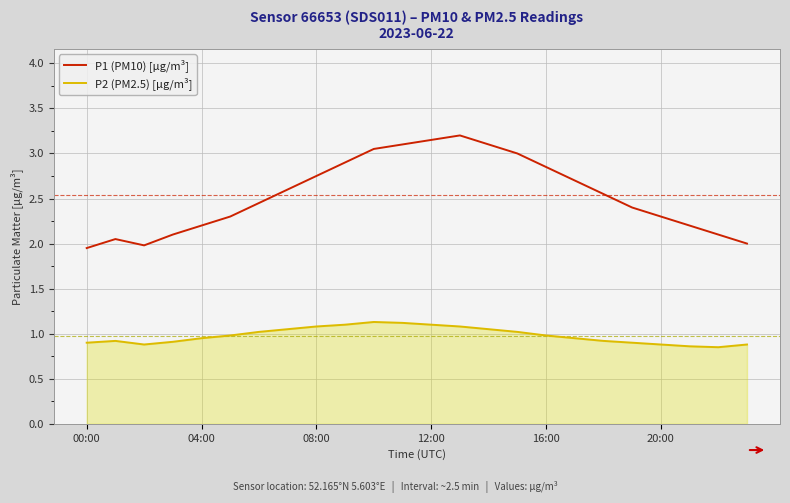

True or false: P1 (PM10) [µg/m³] and P2 (PM2.5) [µg/m³] cross at least once.

False